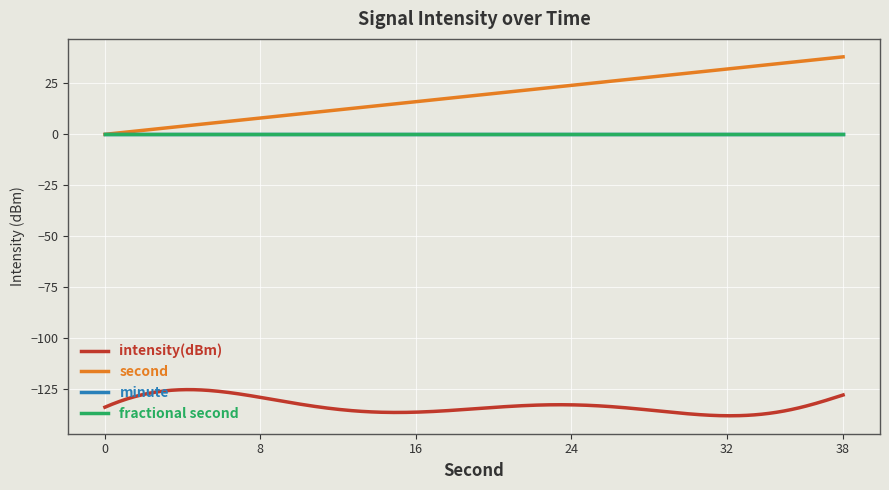

Does the chart display data point markers on the line(s)?

No